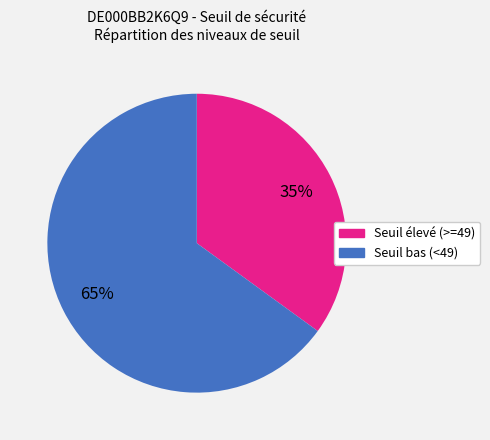

To the nearest percent, what is the difference between the largest and smallest slice percentages?

30%